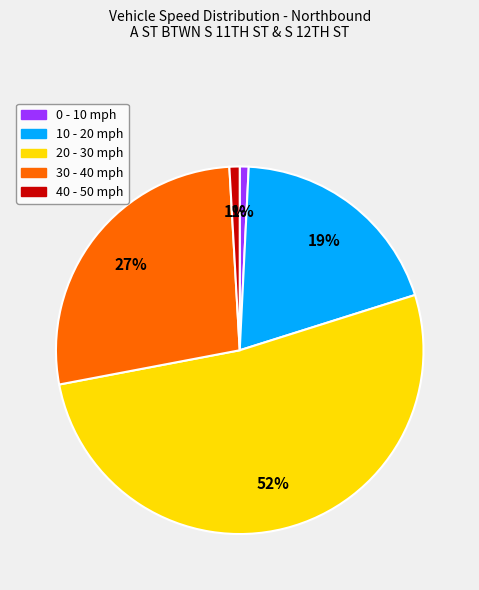

Is there any slice that represents more than half of the pie?

Yes